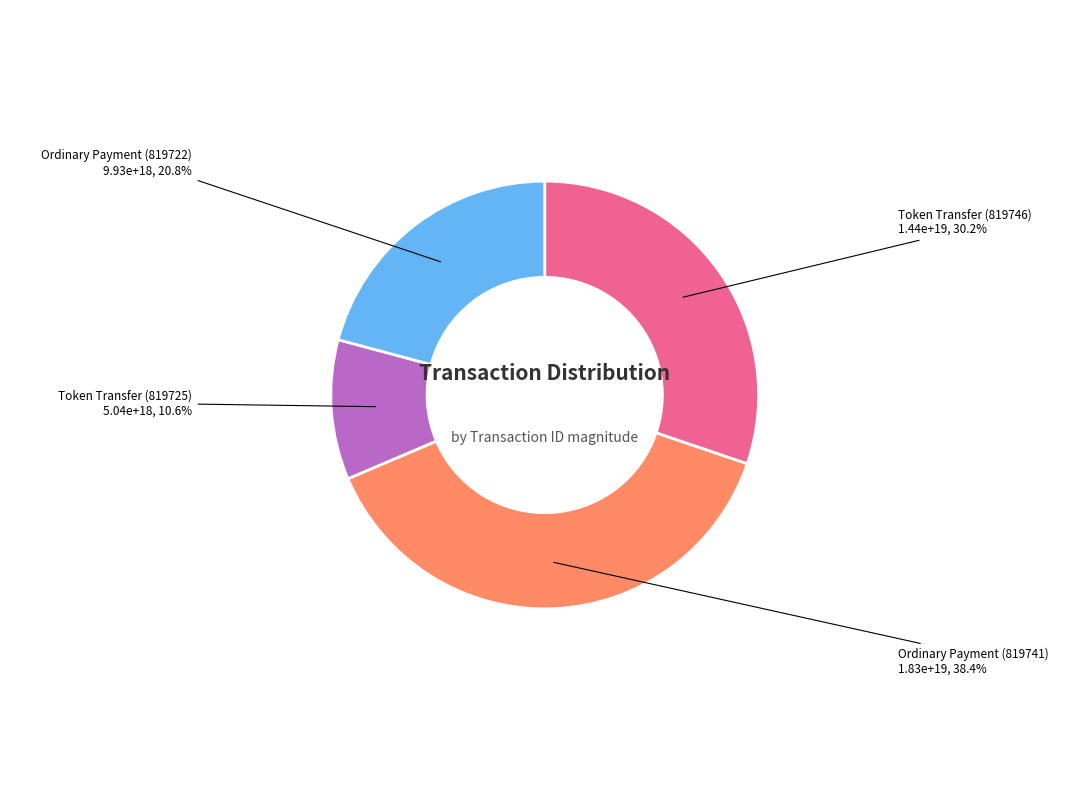

True or false: Ordinary Payment (819722) accounts for 21% of the total.

True